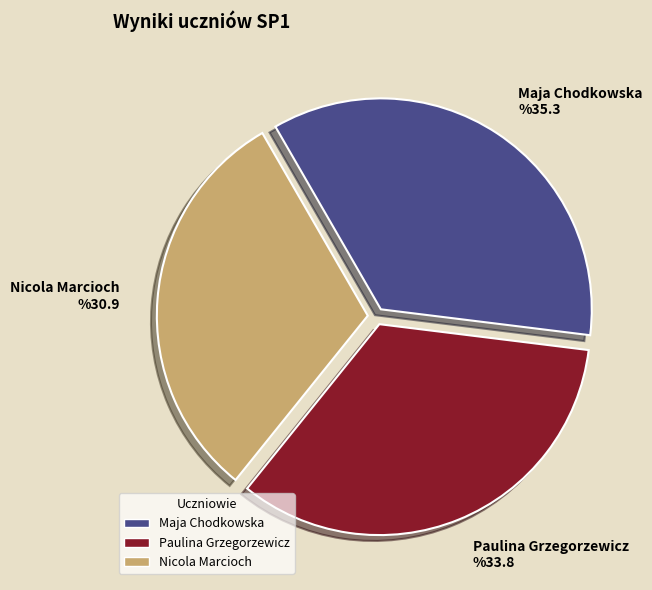

Between Nicola Marcioch and Maja Chodkowska, which is larger?

Maja Chodkowska